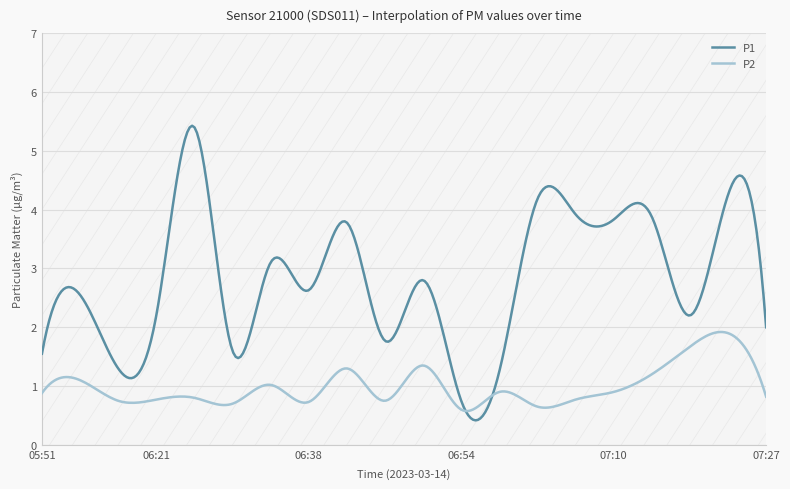

What is the maximum value shown in the chart?

5.4